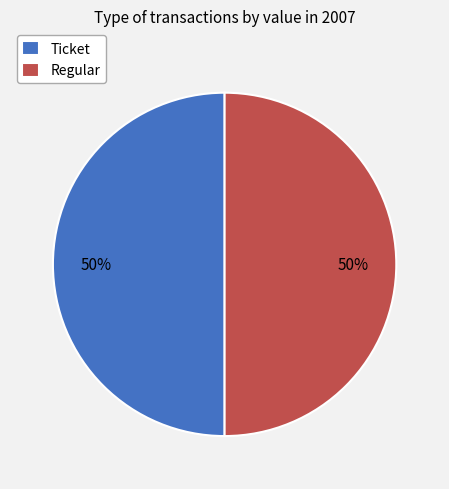

Do Regular and Ticket together represent more than half of the pie?

Yes